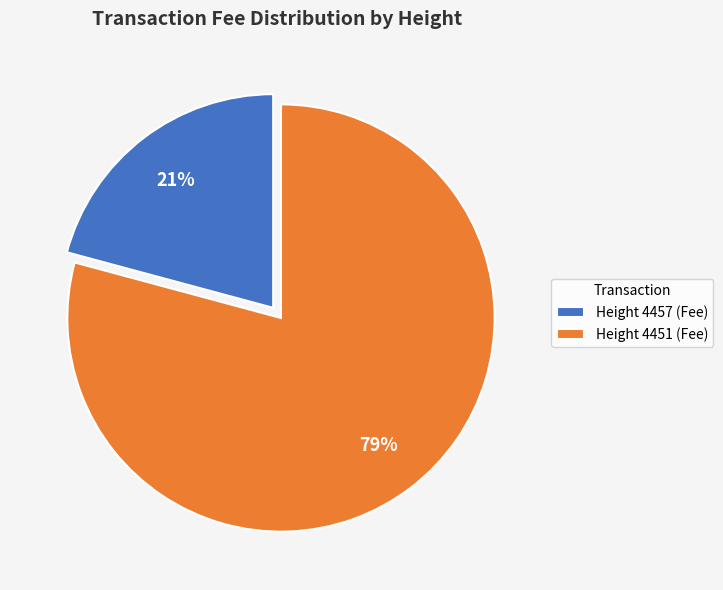

Is it true that Height 4451 is 79% of the pie?

True